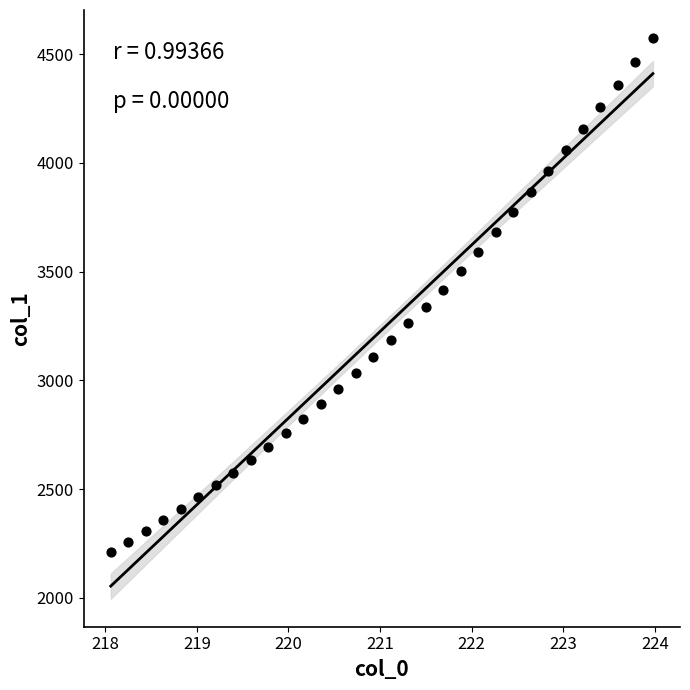

What is the range of X values (max minus min)?

5.9